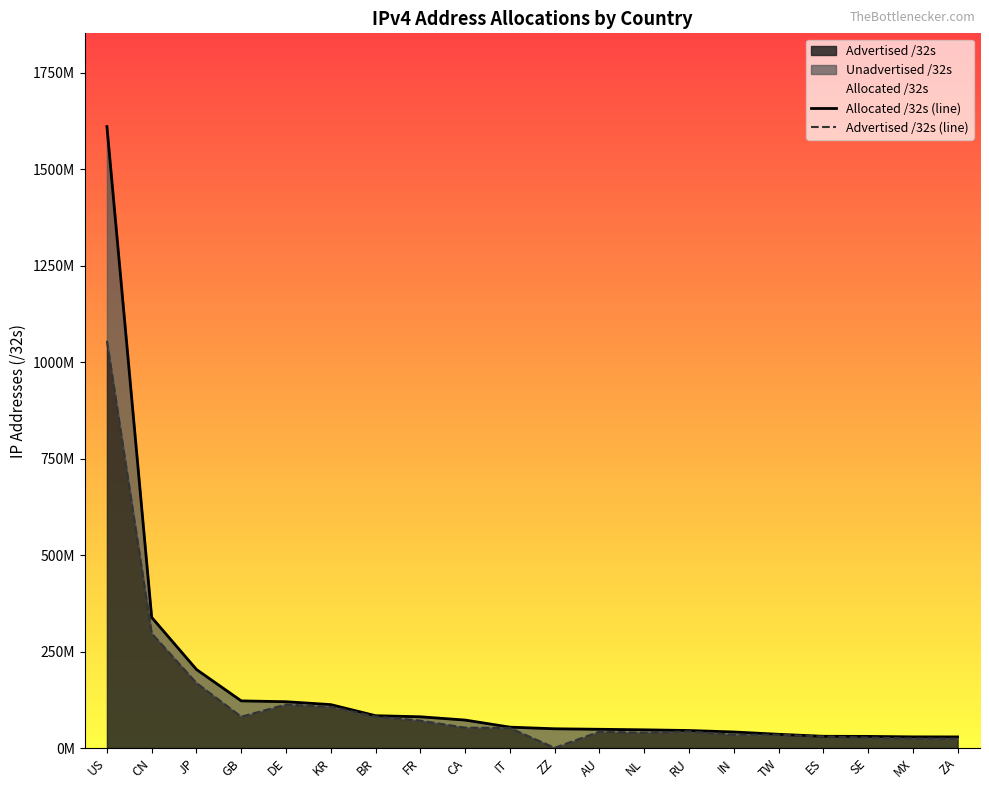

What is the label of the 19th point from the right?

CN